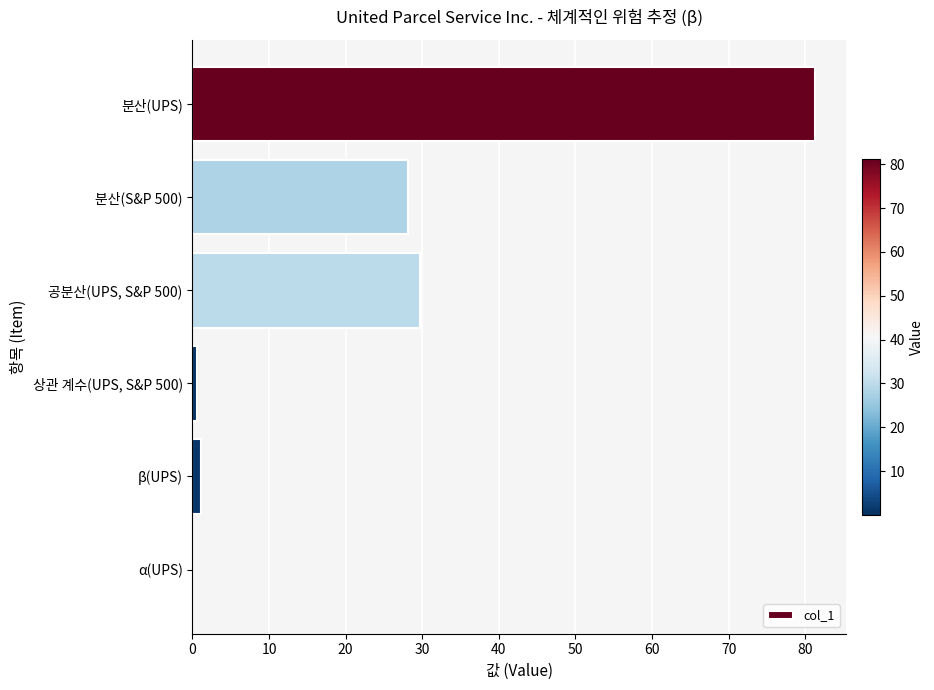

What is the change in value from 분산(UPS) to 분산(S&P 500)?

-53.1